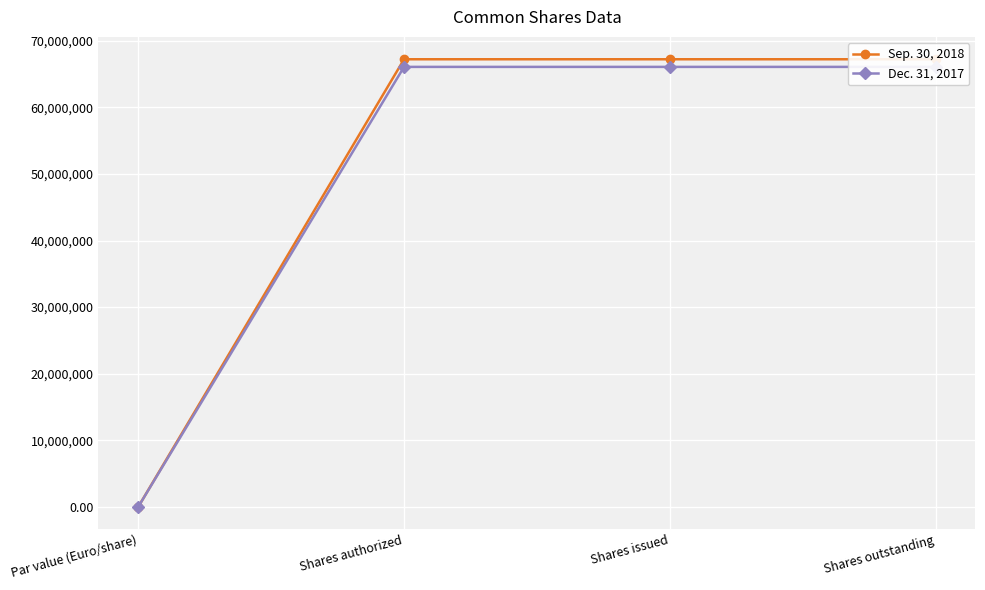

What is the label of the 3rd point from the right?

Shares authorized